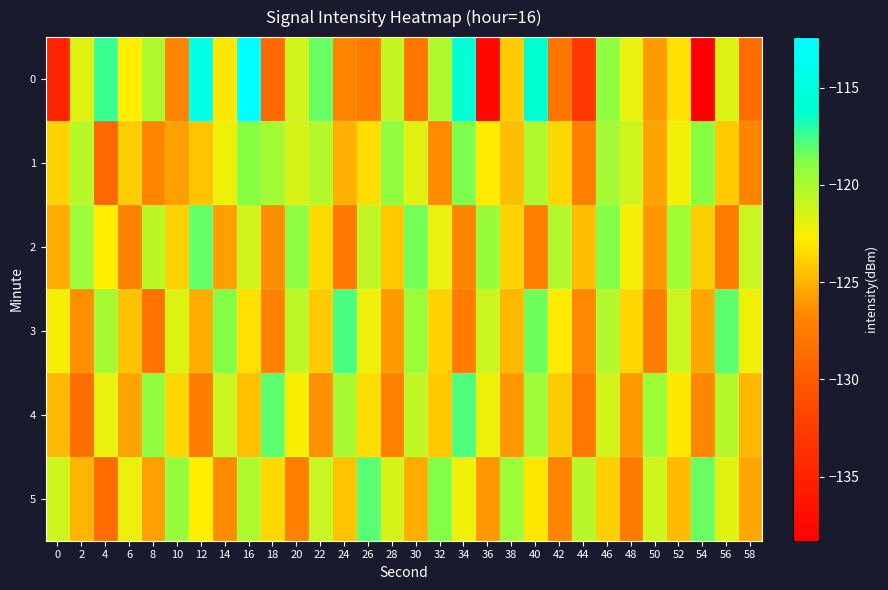

Reading right to left, transcribe all the data shown in this chart.

0: 58=-128.7	56=-121.6	54=-138.3	52=-123.3	50=-125.9	48=-122.0	46=-119.1	44=-133.0	42=-128.0	40=-115.9	38=-124.0	36=-137.4	34=-115.5	32=-120.3	30=-128.0	28=-120.8	26=-127.6	24=-126.9	22=-118.3	20=-121.3	18=-129.0	16=-112.4	14=-123.0	12=-114.3	10=-126.8	8=-120.2	6=-122.8	4=-117.4	2=-121.8	0=-134.8
1: 58=-126.8	56=-124.1	54=-118.9	52=-122.4	50=-125.6	48=-121.2	46=-119.8	44=-127.3	42=-123.7	40=-120.1	38=-124.6	36=-122.9	34=-118.7	32=-126.5	30=-121.8	28=-119.2	26=-123.4	24=-125.1	22=-120.3	20=-121.5	18=-119.9	16=-118.9	14=-122.2	12=-124.4	10=-125.7	8=-126.8	6=-124.0	4=-129.0	2=-120.5	0=-123.7
2: 58=-120.9	56=-127.5	54=-124.0	52=-119.7	50=-126.1	48=-122.5	46=-118.8	44=-124.6	42=-120.3	40=-127.2	38=-123.8	36=-119.4	34=-126.9	32=-122.1	30=-118.5	28=-124.2	26=-120.7	24=-127.8	22=-123.5	20=-119.1	18=-126.4	16=-121.3	14=-125.7	12=-118.2	10=-123.9	8=-120.5	6=-127.1	4=-122.8	2=-119.6	0=-125.3
3: 58=-122.4	56=-118.1	54=-125.5	52=-121.0	50=-127.4	48=-123.7	46=-120.2	44=-126.6	42=-122.9	40=-118.4	38=-124.8	36=-121.1	34=-127.5	32=-123.8	30=-119.5	28=-125.9	26=-122.2	24=-117.7	22=-124.1	20=-120.6	18=-127.0	16=-123.3	14=-118.8	12=-125.2	10=-121.7	8=-128.1	6=-124.4	4=-119.9	2=-126.3	0=-122.6
4: 58=-124.8	56=-120.3	54=-126.7	52=-123.0	50=-119.5	48=-125.9	46=-121.4	44=-127.8	42=-124.1	40=-119.6	38=-126.0	36=-122.3	34=-117.8	32=-124.2	30=-120.7	28=-127.1	26=-123.4	24=-119.9	22=-126.3	20=-122.6	18=-118.1	16=-124.5	14=-121.0	12=-127.4	10=-123.7	8=-119.2	6=-125.6	4=-122.1	2=-128.5	0=-124.8
5: 58=-125.5	56=-121.8	54=-118.3	52=-124.7	50=-121.2	48=-127.6	46=-123.9	44=-120.4	42=-126.8	40=-123.1	38=-119.6	36=-126.0	34=-122.3	32=-118.8	30=-125.2	28=-121.5	26=-118.0	24=-124.4	22=-120.9	20=-127.3	18=-123.6	16=-120.1	14=-126.5	12=-122.8	10=-119.3	8=-125.7	6=-122.2	4=-128.6	2=-124.9	0=-121.2